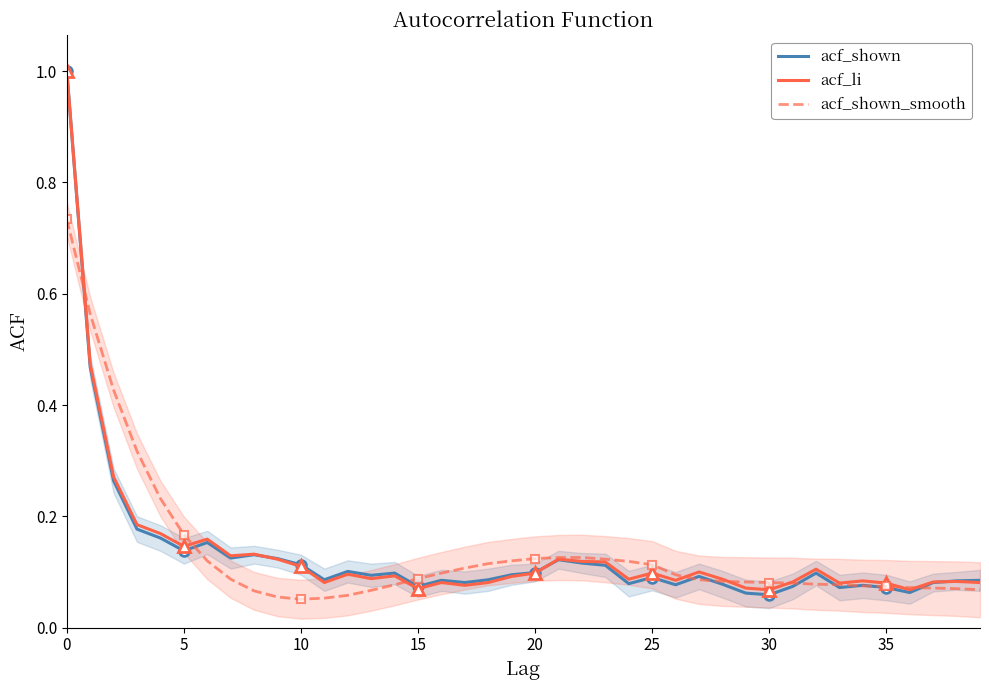

Rank the series by their average value, from highest to lowest.

acf_li, acf_shown_smooth, acf_shown